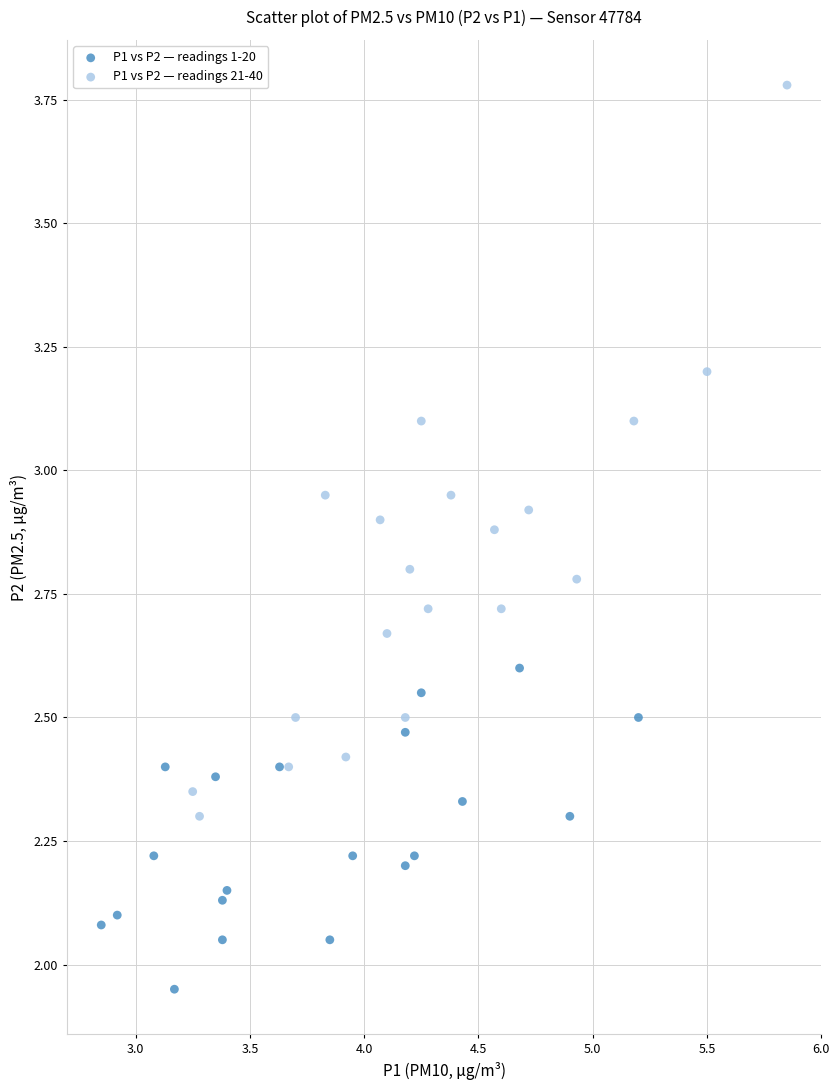

Which series has the widest spread of Y values?

P1 vs P2 — readings 21-40